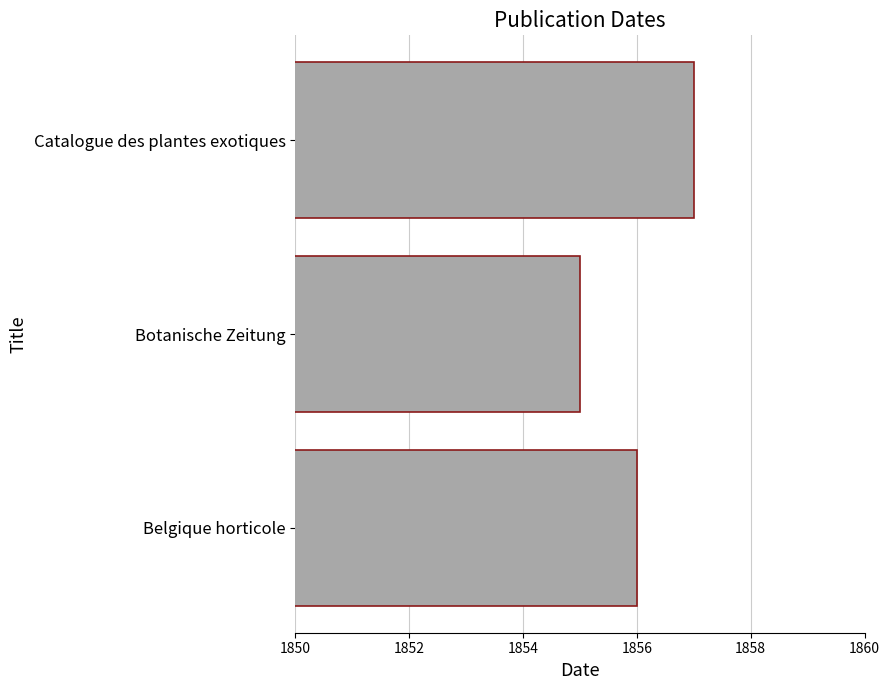

List the labels in order of value, smallest first.

Botanische Zeitung, Belgique horticole, Catalogue des plantes exotiques